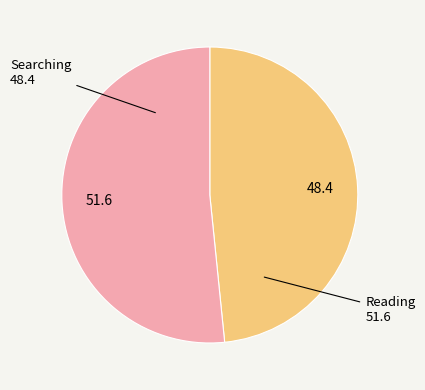

Is there a majority slice in this chart?

Yes